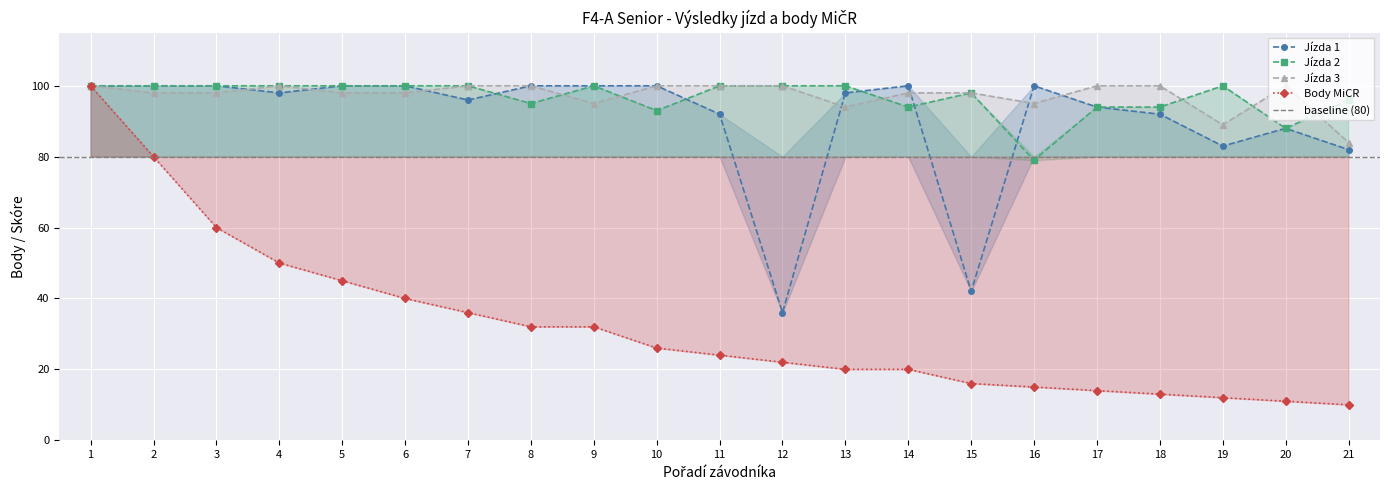

True or false: Jízda 3 has a value of 41 at 19.

False